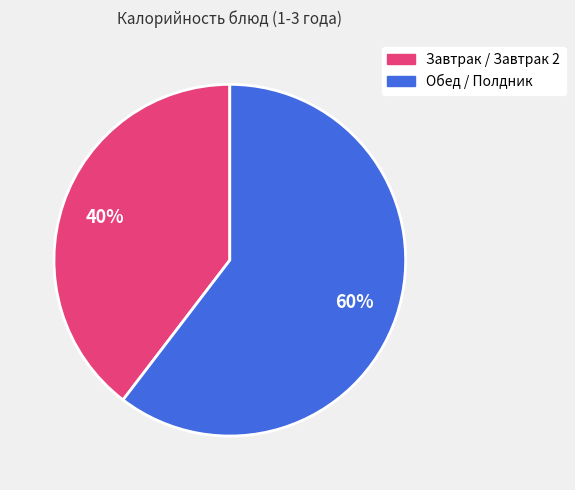

To the nearest percent, what is the average slice percentage?

50%